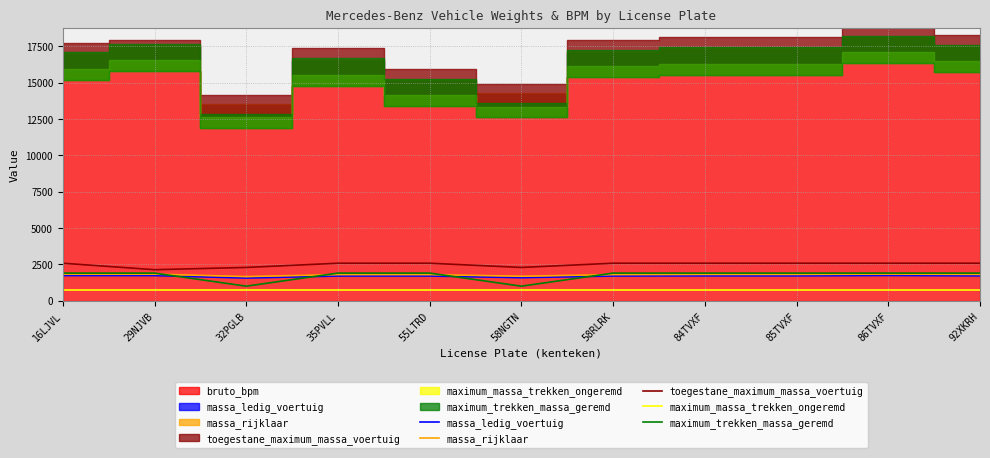

True or false: massa_ledig_voertuig and toegestane_maximum_massa_voertuig intersect in this chart.

False